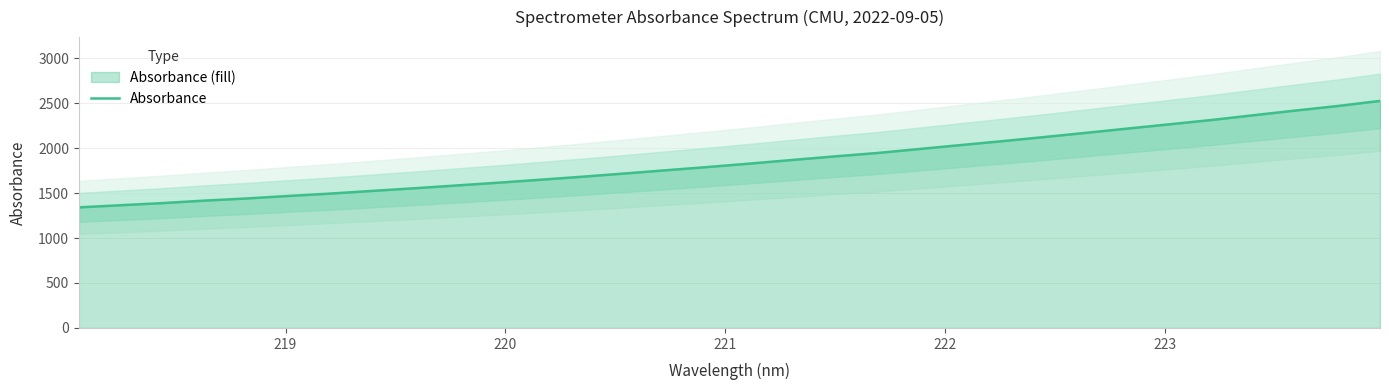

What is the minimum value shown in the chart?

1340.7